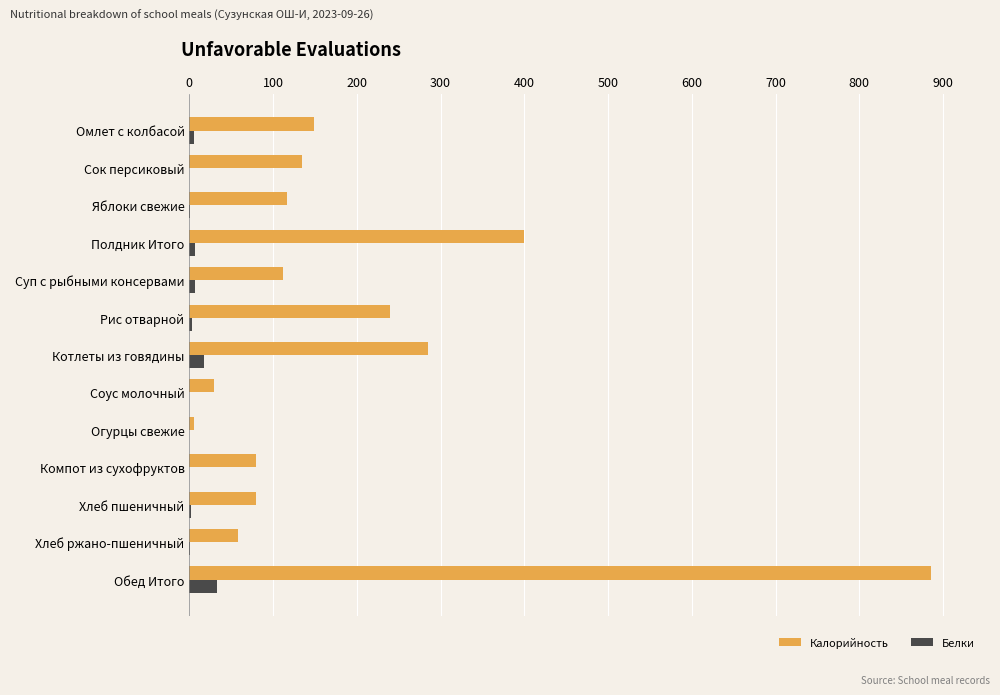

What is the greatest value displayed?

886